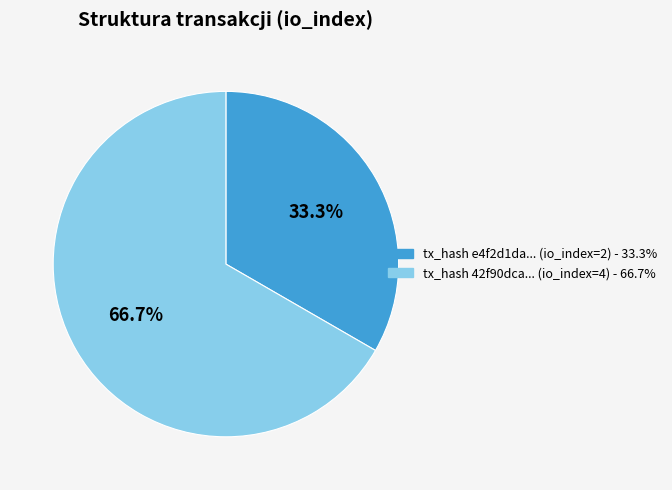

To the nearest percent, what is the difference between the largest and smallest slice percentages?

33%